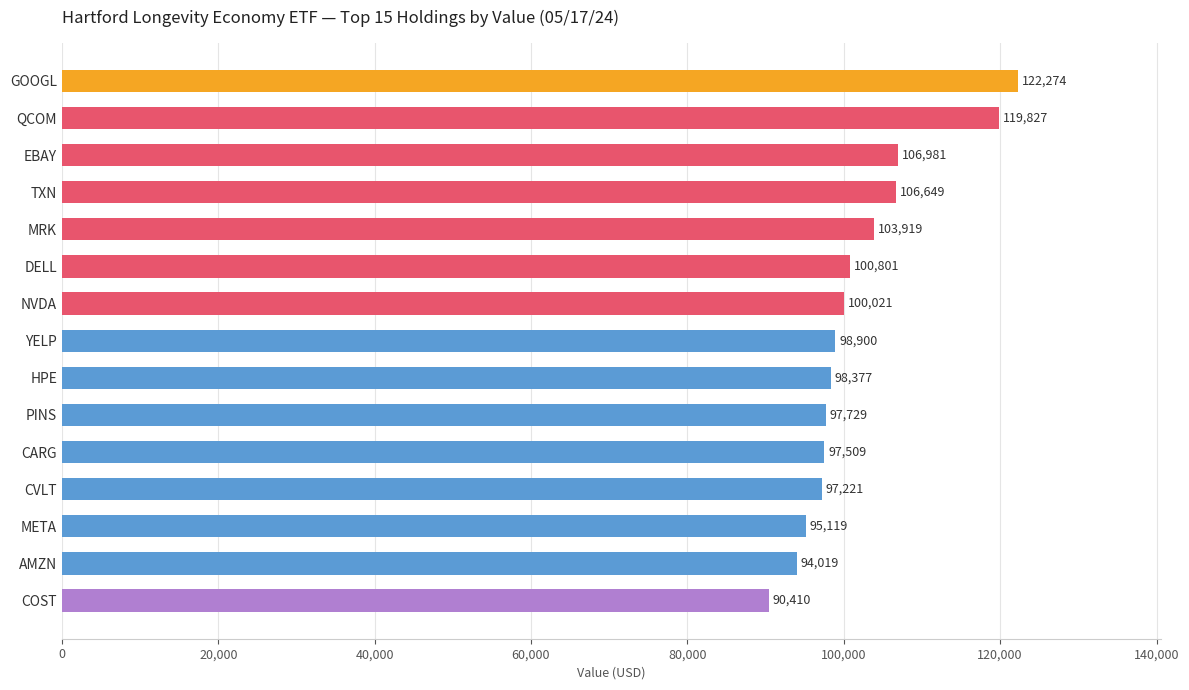

What is the ratio of the value at CVLT to the value at YELP?

1.0